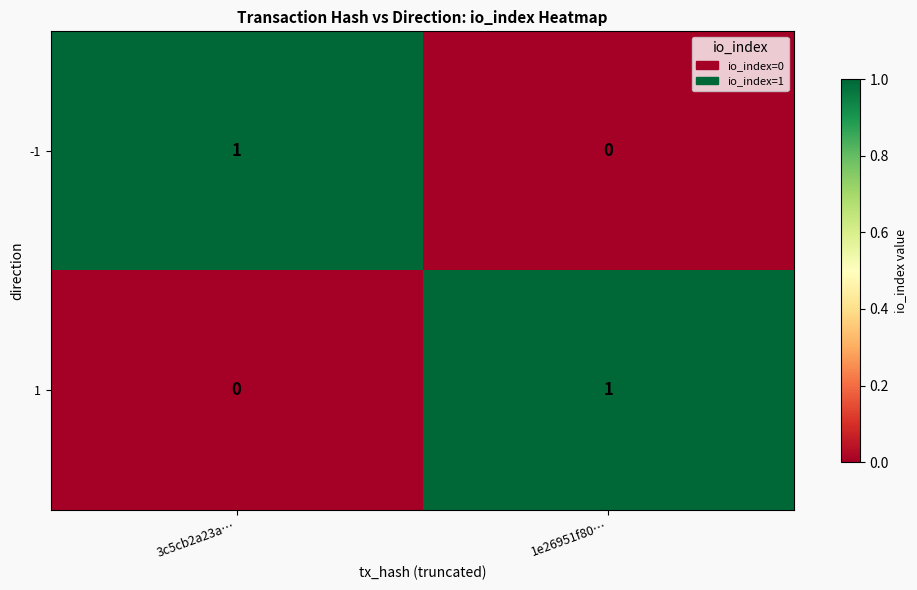

Reading right to left, extract all data points from this chart.

-1: 0	1
1: 1	0